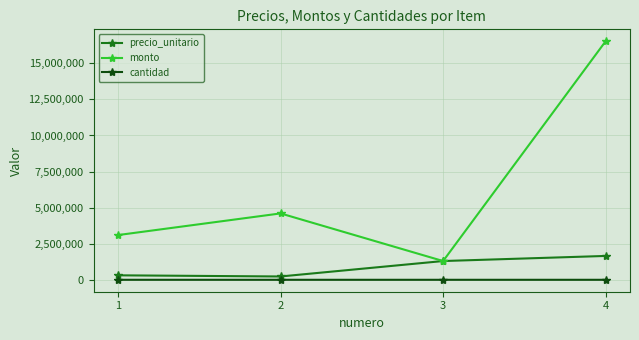

List the series in order of their peak value, highest first.

monto, precio_unitario, cantidad